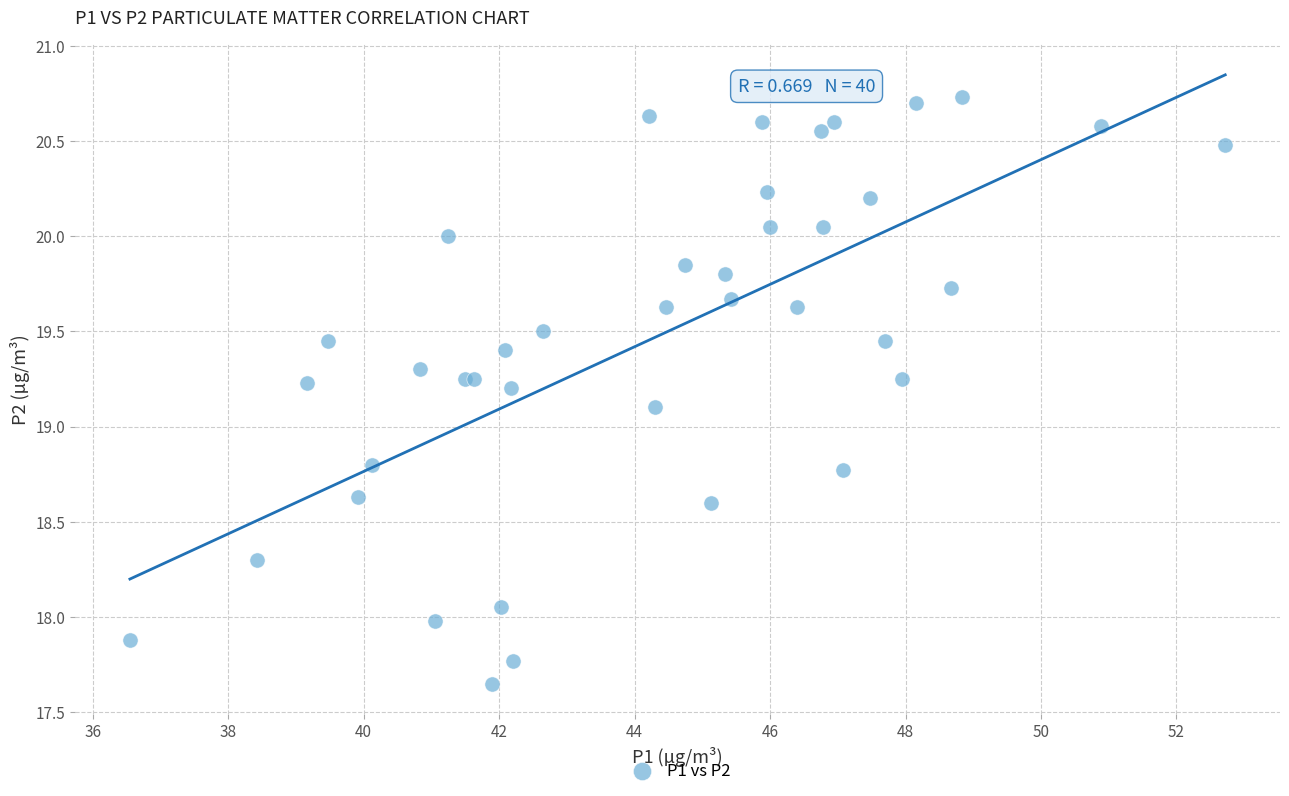

What Y value in the scatter plot is closest to 19?

19.1